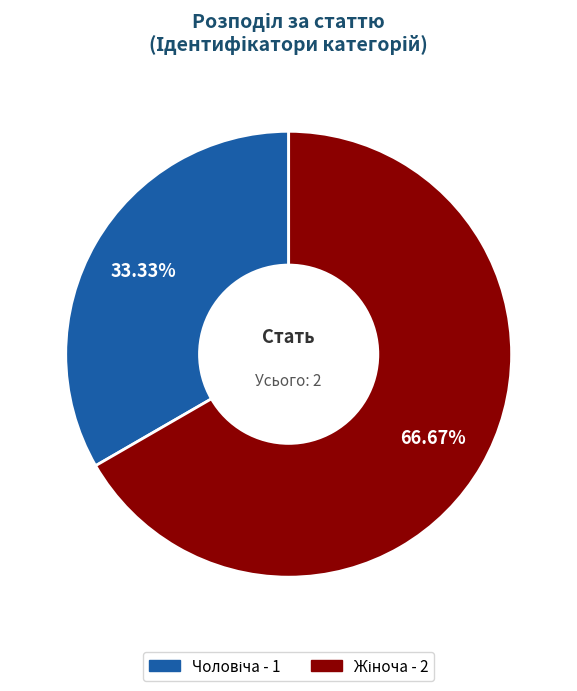

To the nearest percent, what is the average slice percentage?

50%